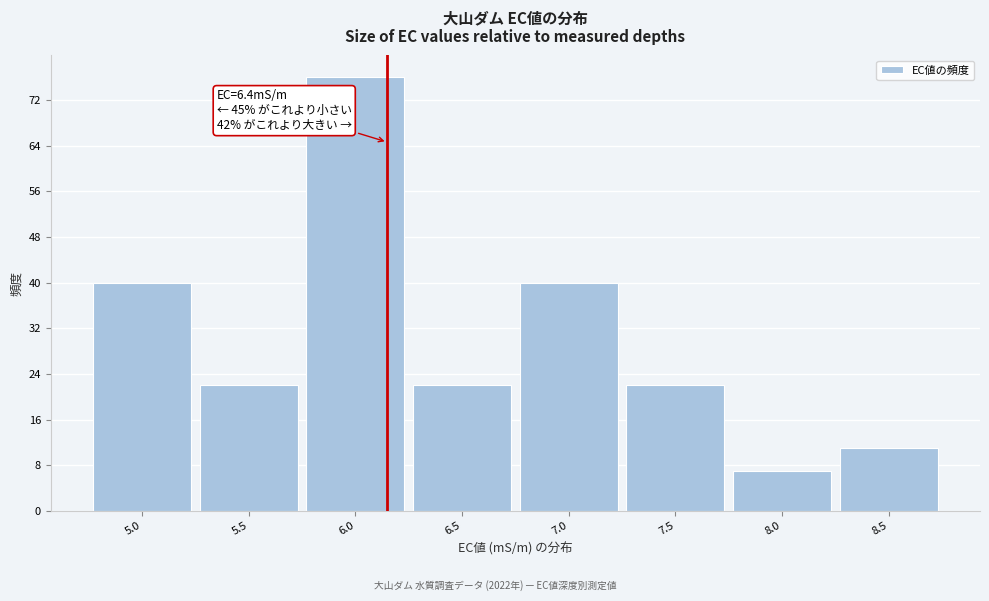

Reading right to left, list all the values displayed in this chart.

11	7	22	40	22	76	22	40